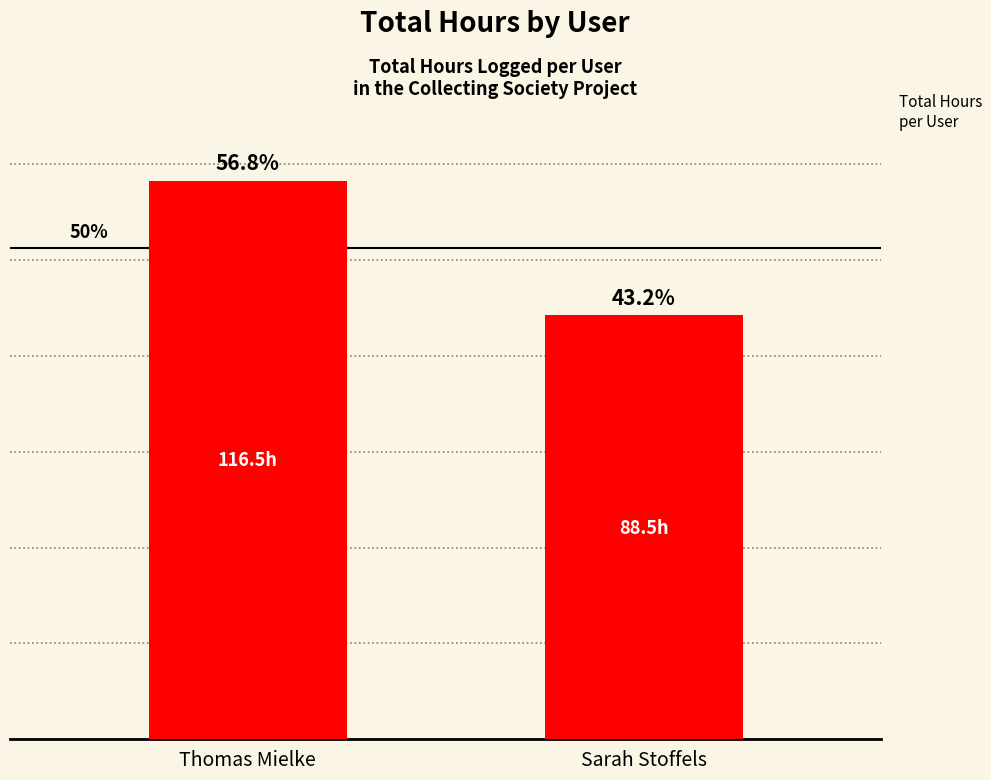

What is the difference between the values at Thomas Mielke and Sarah Stoffels?

28.0